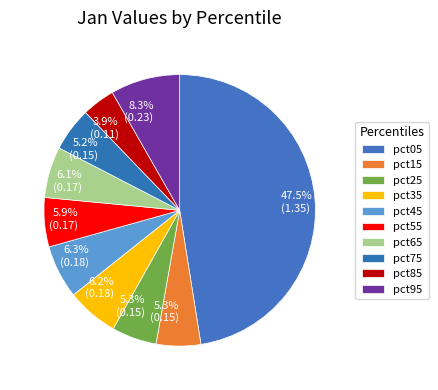

How many segments does this pie chart have?

10